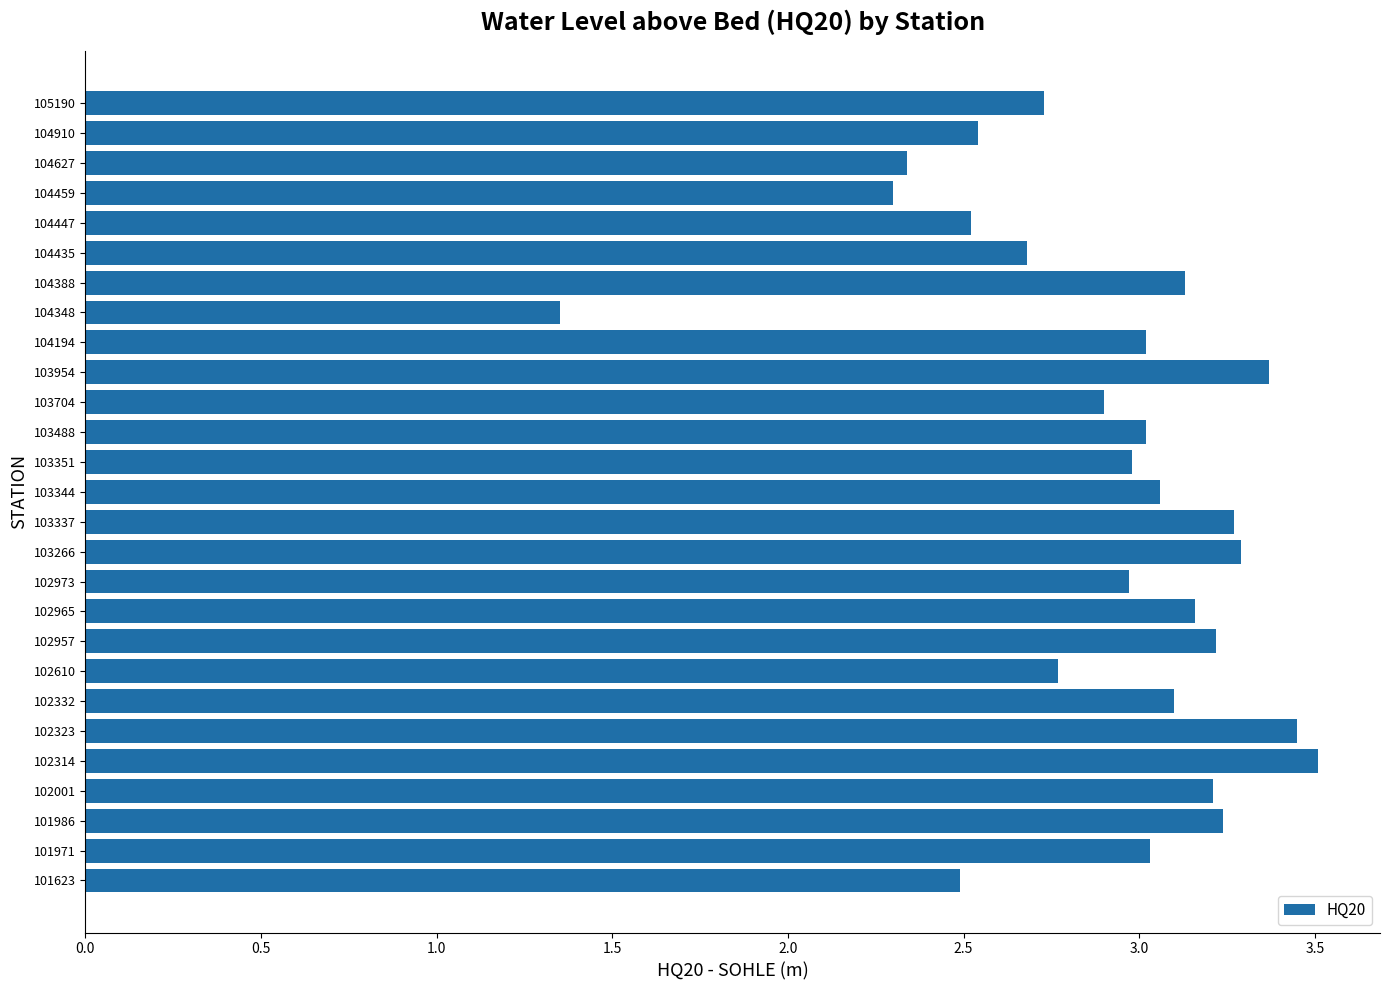

What is the ratio of the value at 102957 to the value at 103351?

1.1